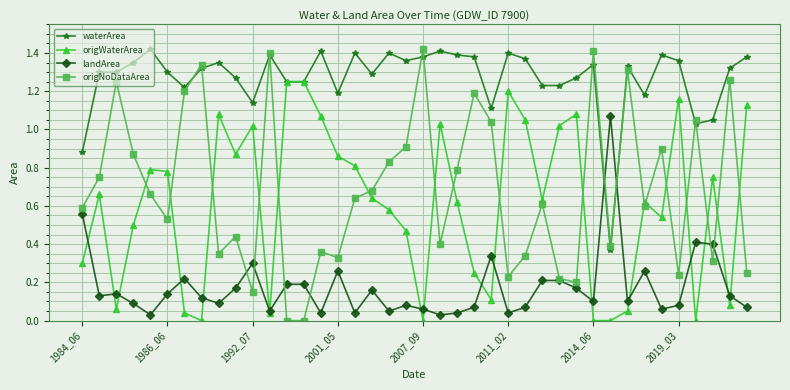

Which series has the largest total across all categories?

waterArea